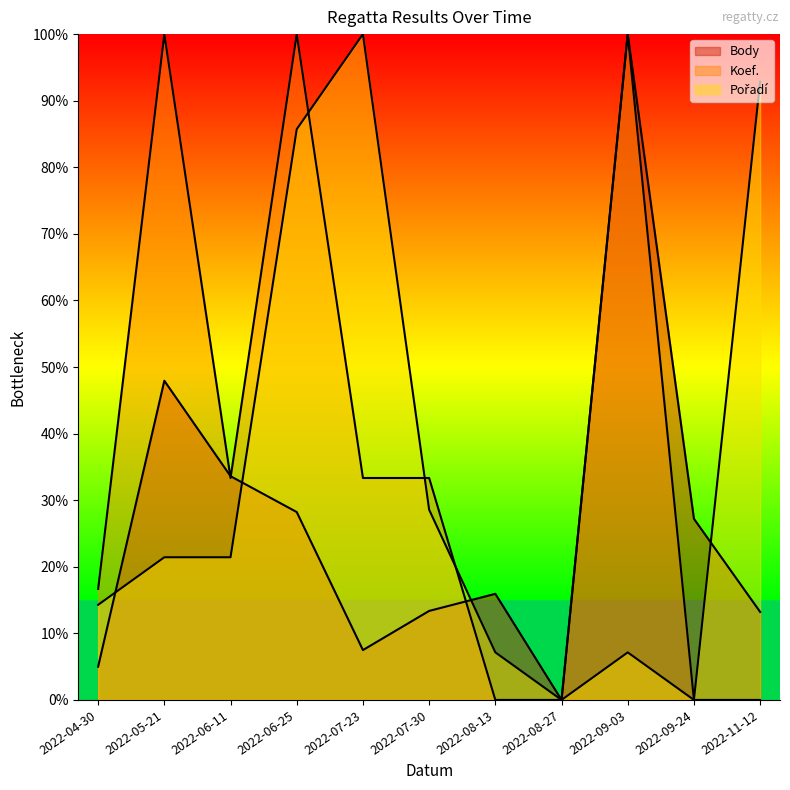

Where is Koef. nearest to the value 50?

2022-06-11